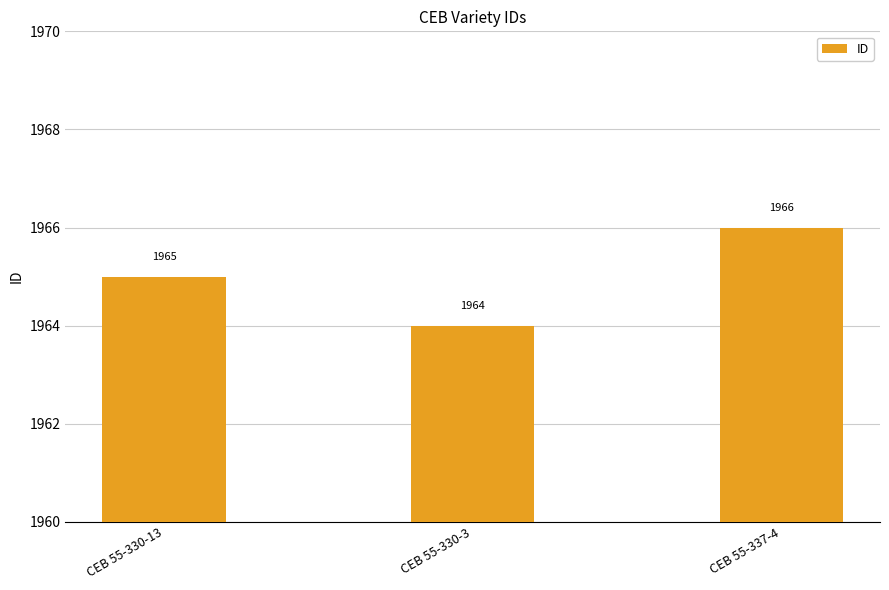

Between CEB 55-330-13 and CEB 55-337-4, which is larger?

CEB 55-337-4